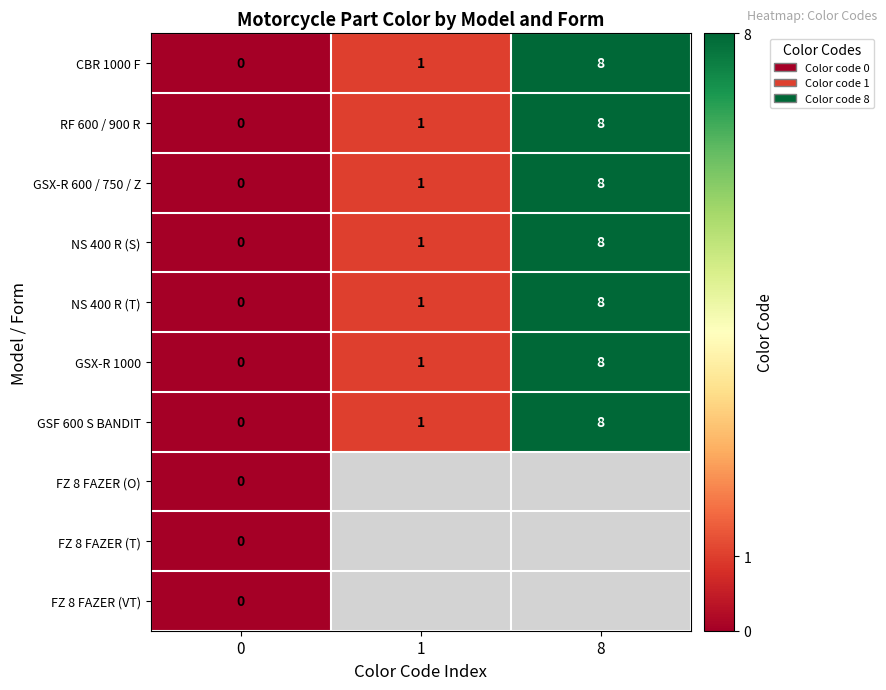

List the labels in order of CBR 1000 F value, smallest first.

0, 1, 8